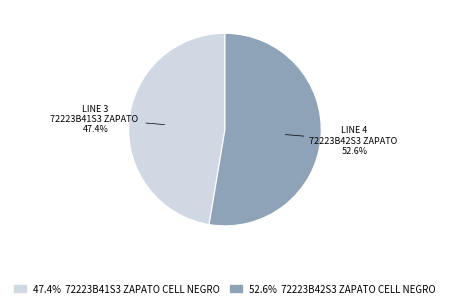

Is there any slice that represents more than half of the pie?

Yes